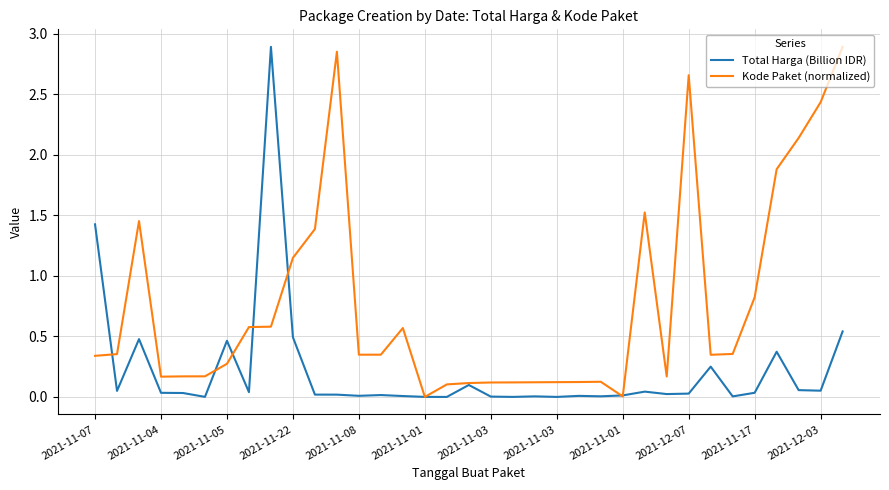

Rank the series by their average value, from lowest to highest.

Total Harga (Billion IDR), Kode Paket (normalized)